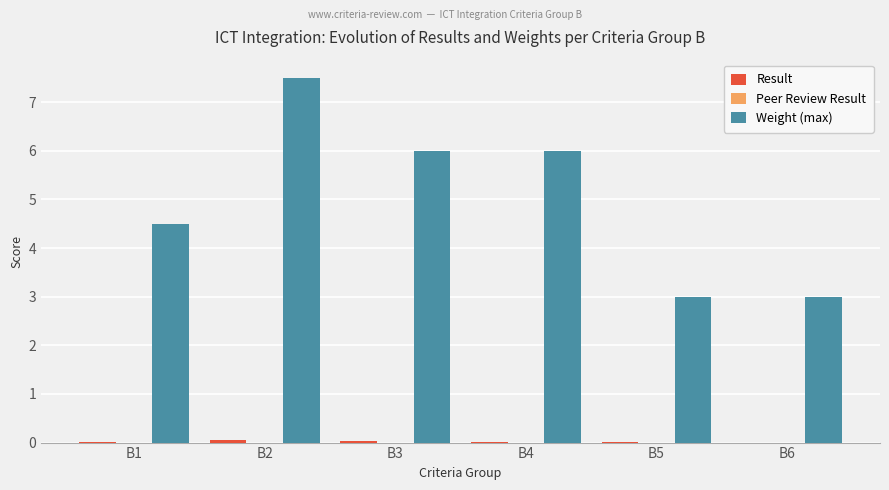

What is the difference between the Weight (max) values at B3 and B5?

3.0